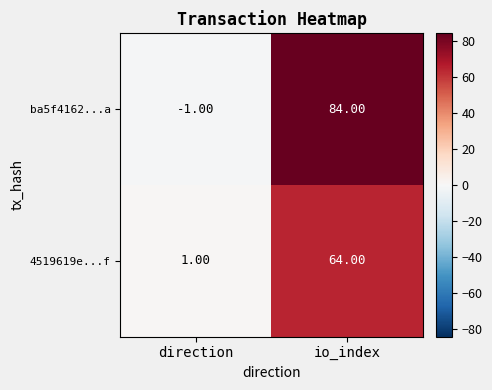

What is the sum of the 4519619e...f values at direction and io_index?

65